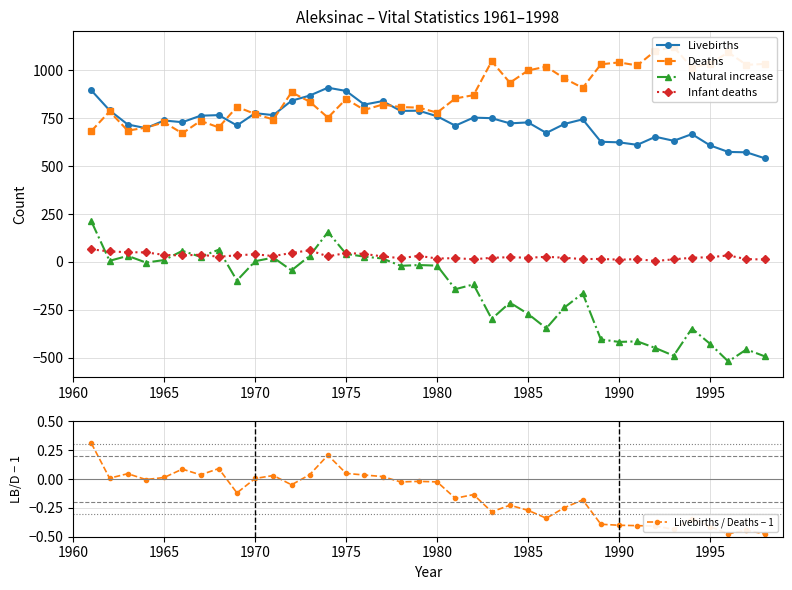

Is it true that Livebirths equals 892 at 1975?

True